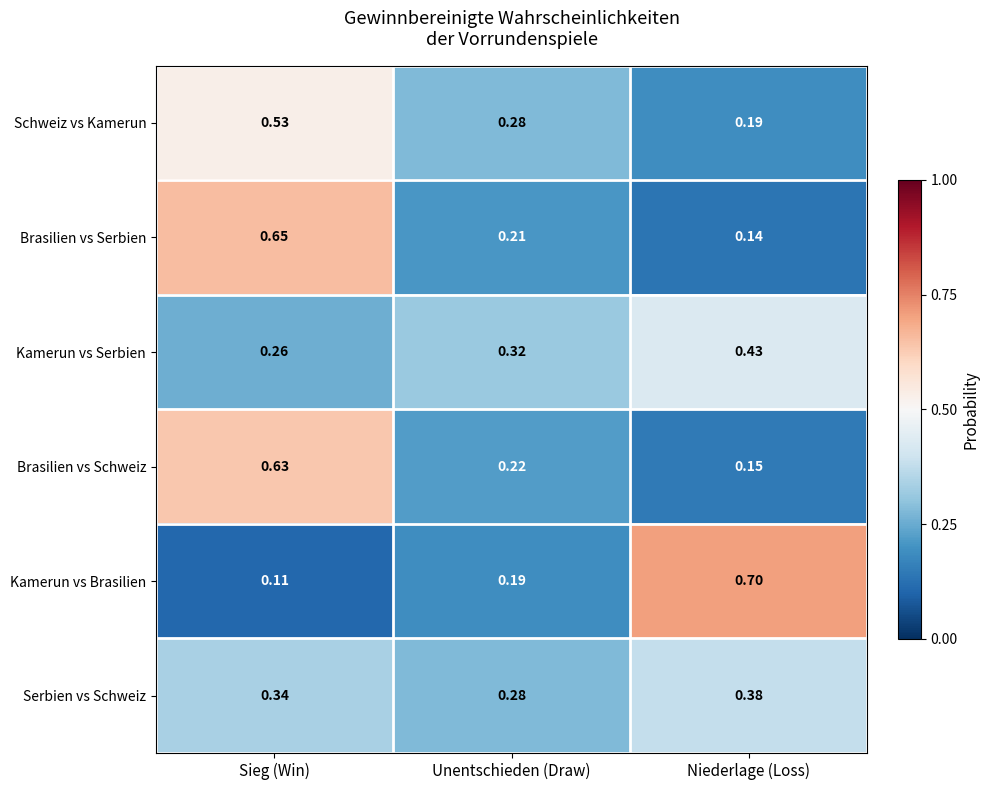

At which category does the chart reach its peak across all series?

Niederlage (Loss)